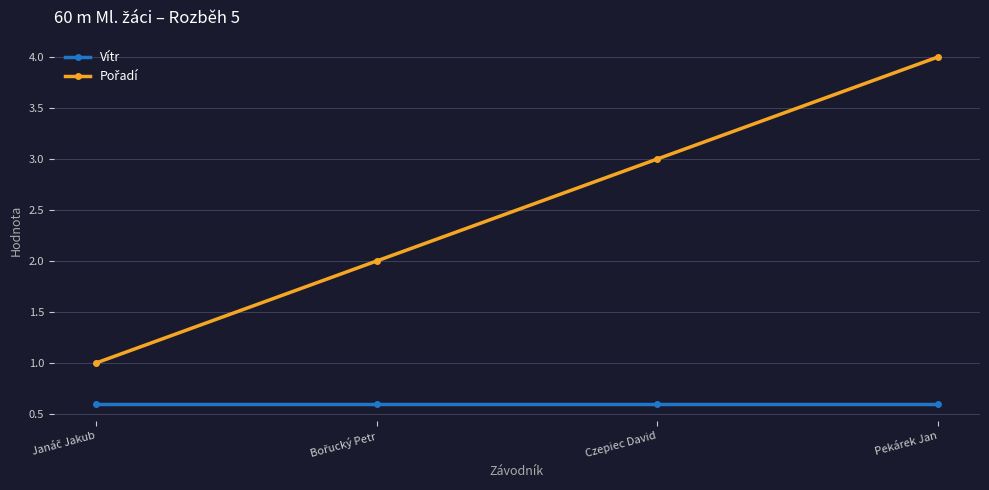

Does the chart have visible grid lines?

Yes